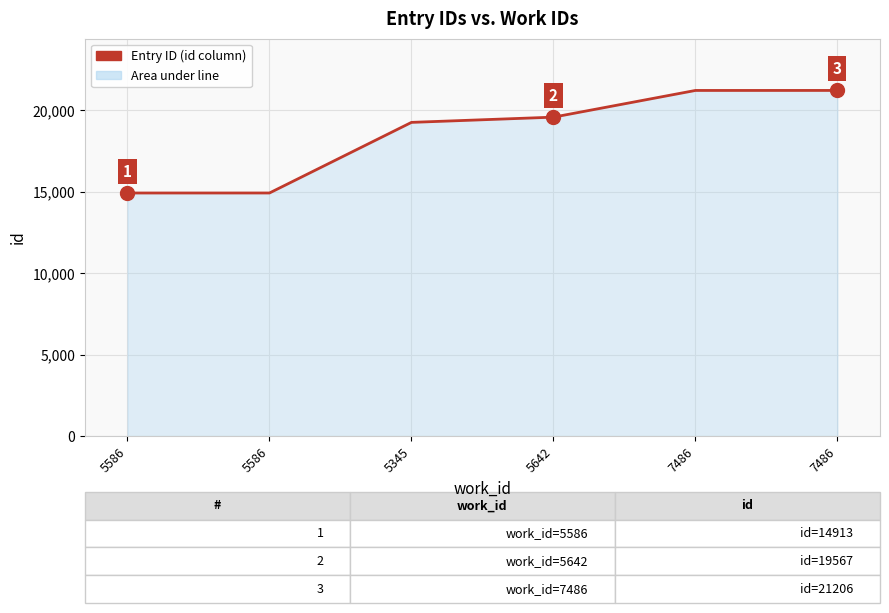

What is the maximum value shown in the chart?

21206